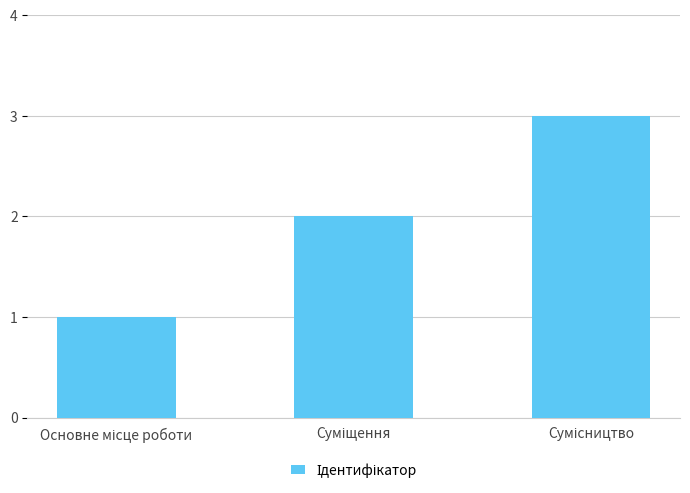

What is the maximum value shown in the chart?

3